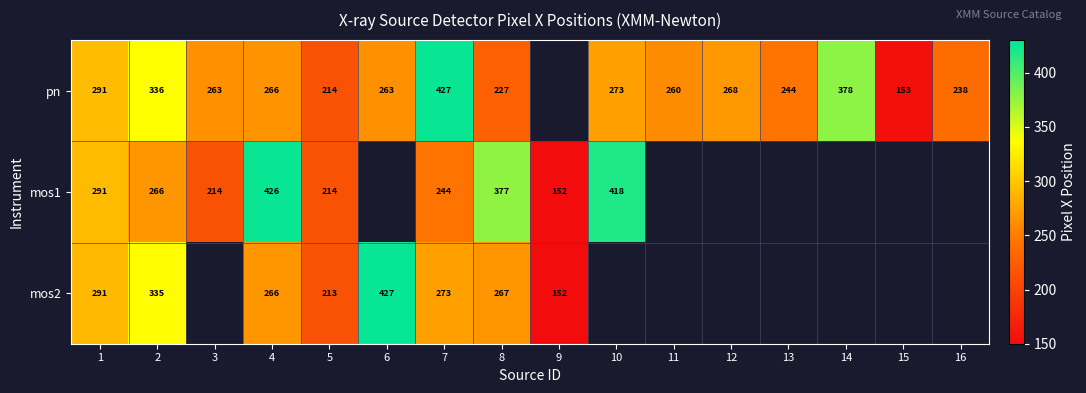

Is the value of mos1 at 5 greater than the value of pn at 11?

No